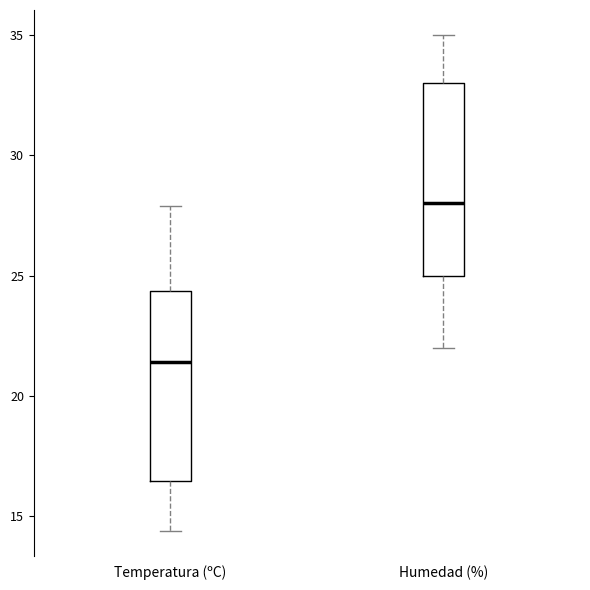

Where does the median line of the box for Temperatura (ºC) sit on the y-axis? The values are not printed on the chart, so give them approximately, as read against the axis.

21.5